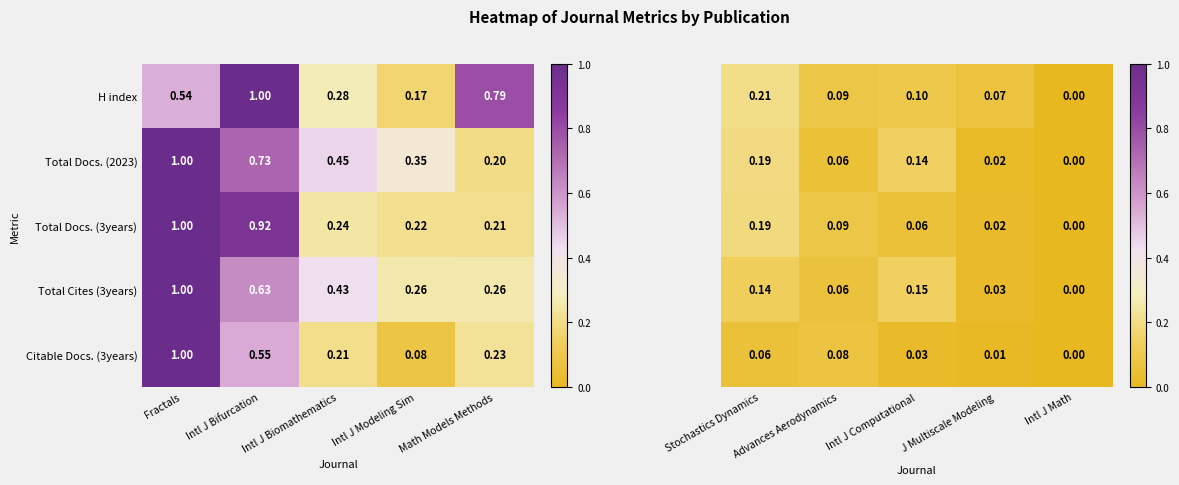

How many data points does each series have?

5